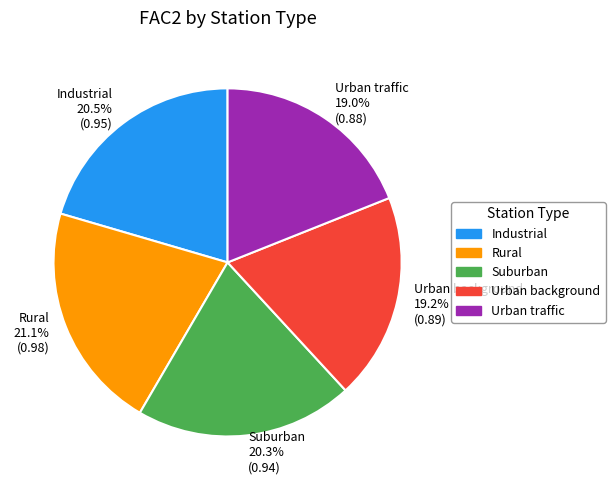

Does Industrial 20.5% (0.95) account for over 50% of the chart?

No